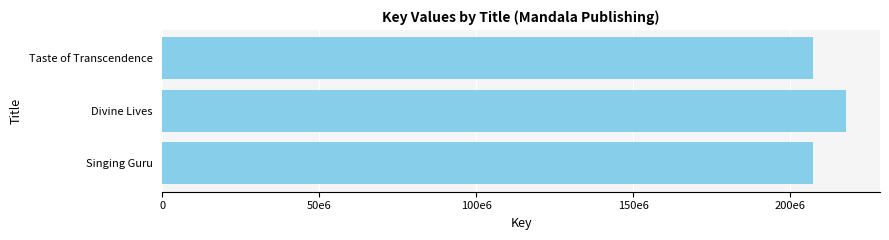

What is the maximum value shown in the chart?

217775642